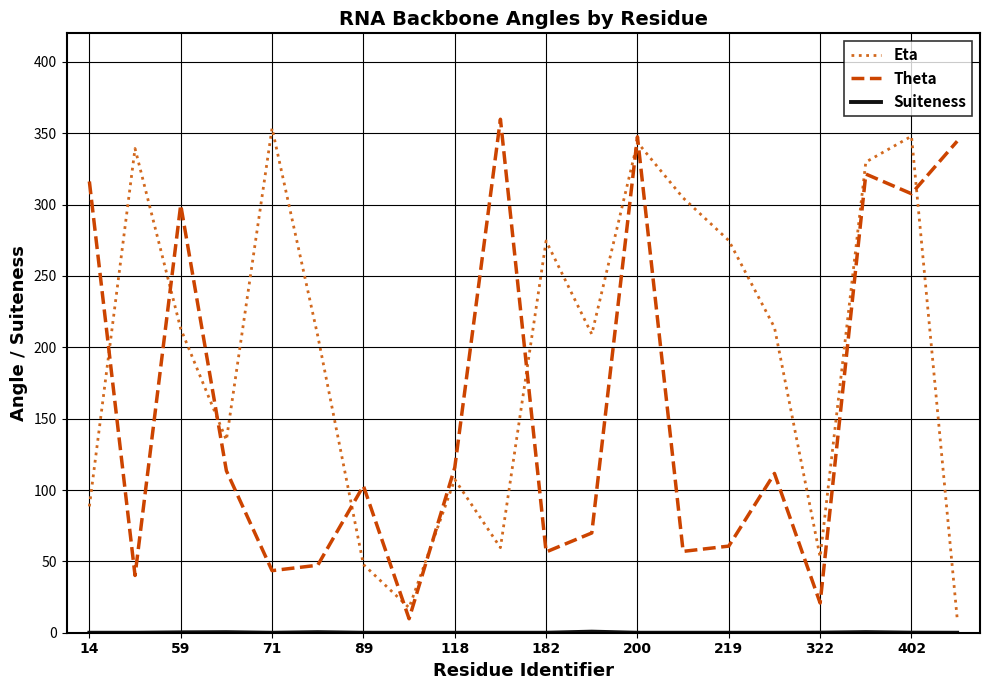

Which series has the largest total across all categories?

Eta